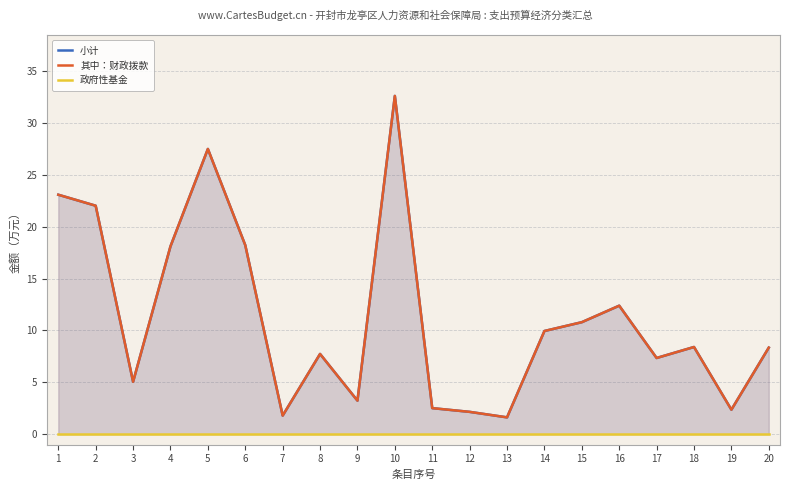

Which series changed the most between 6 and 11?

小计